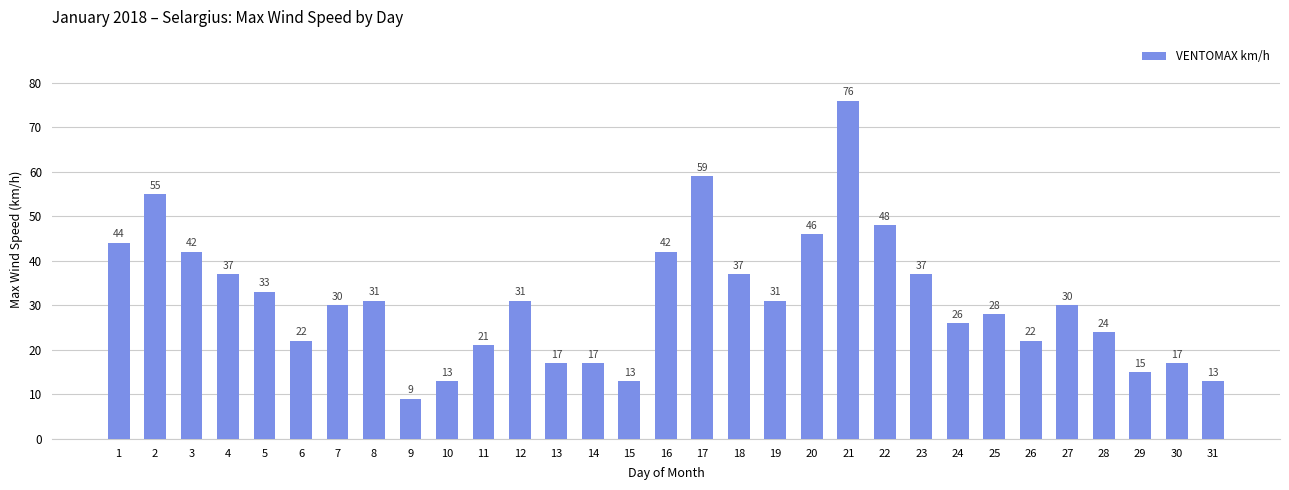

What is the value of the 5th bar from the left?

33